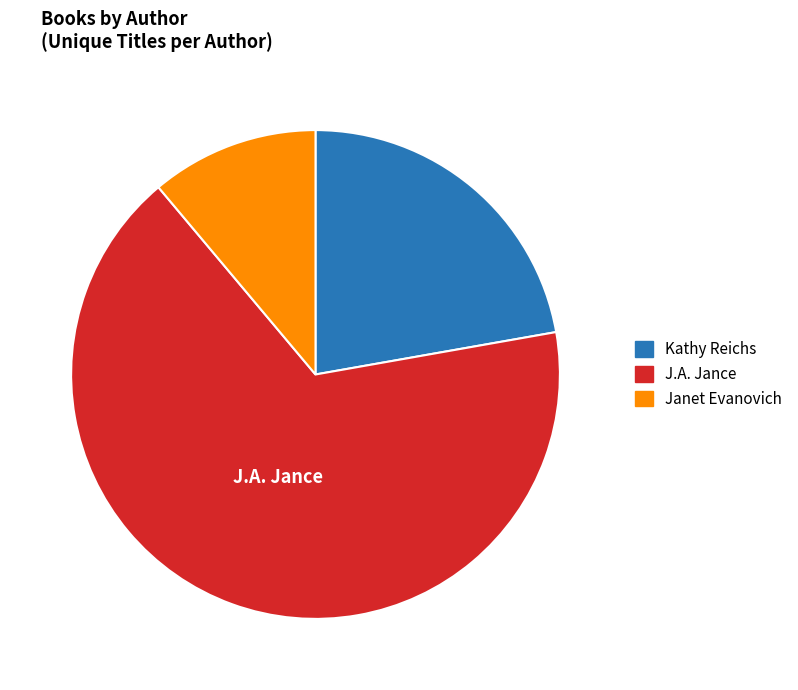

The Janet Evanovich slice represents 7% of the pie. True or false?

False